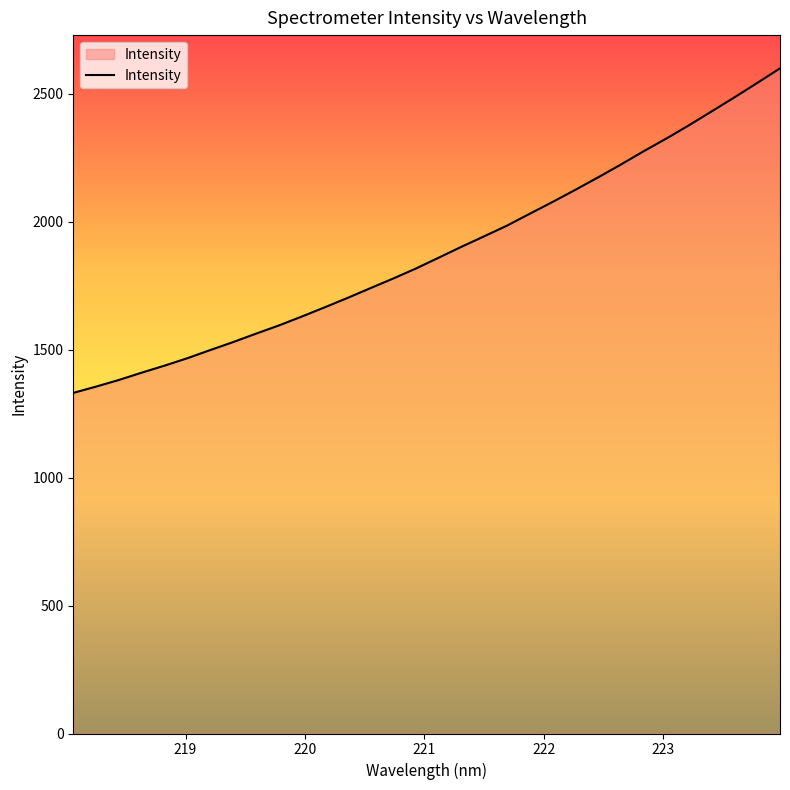

What is the minimum value shown in the chart?

1331.1